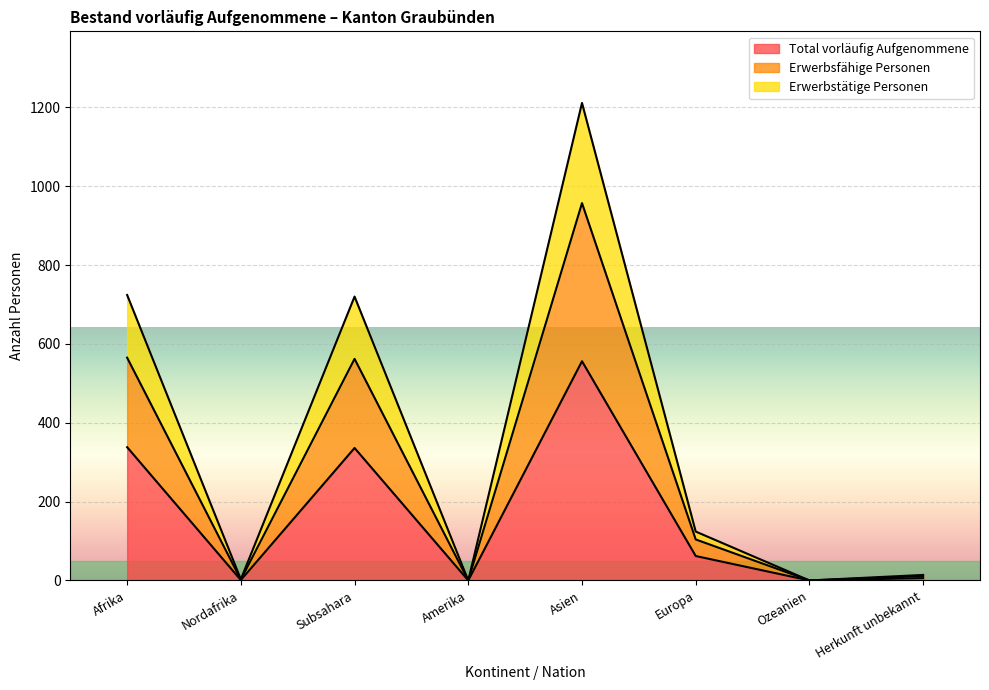

Between Europa and Herkunft unbekannt, which is larger?

Europa